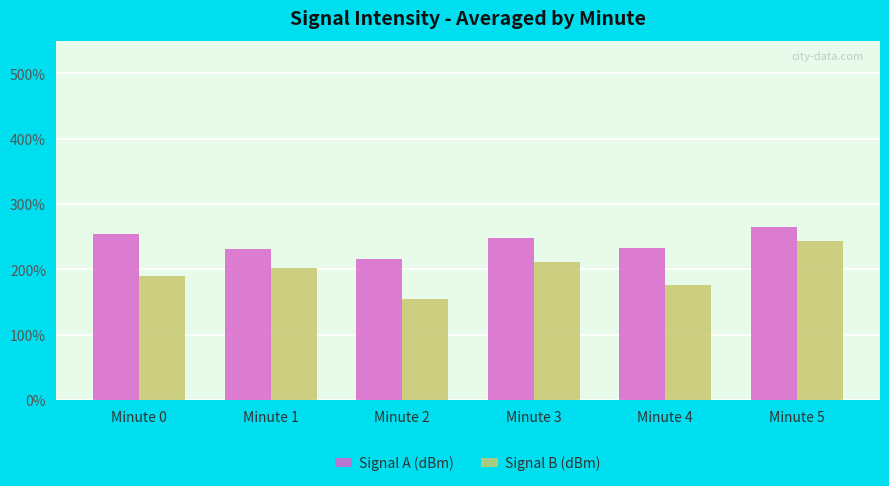

At which category is the sum across all series the highest?

Minute 5